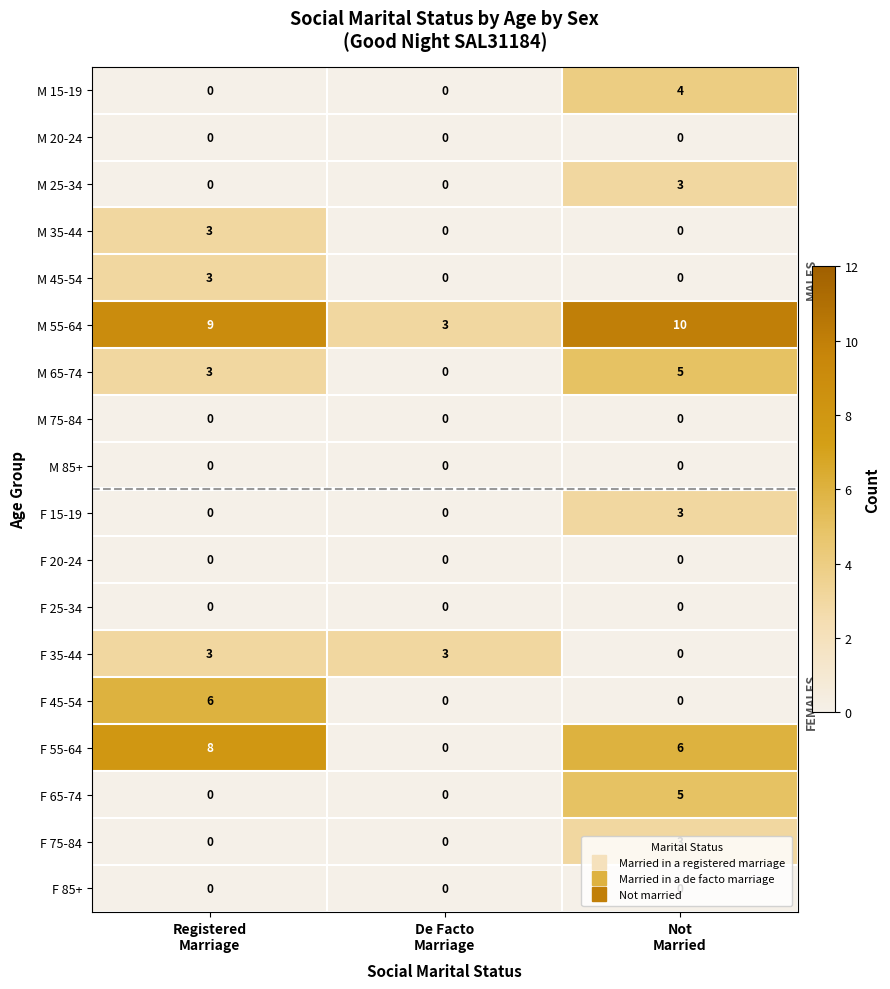

What is the spread (max minus min) of values at Not
Married?

10